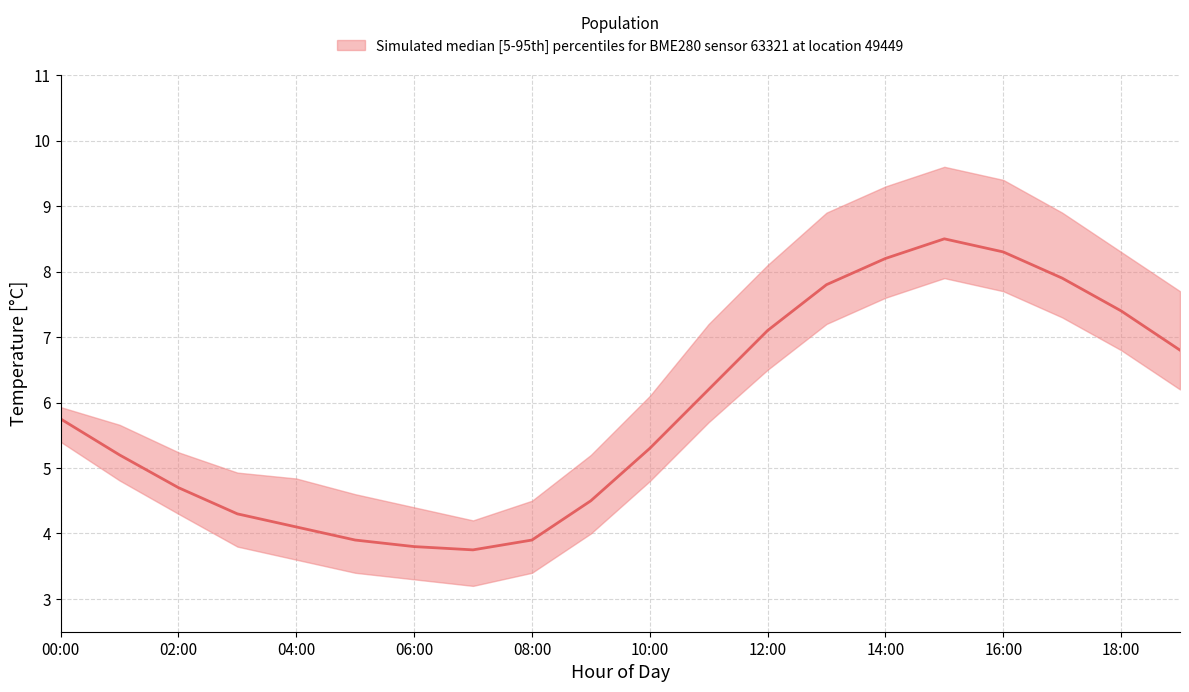

What is the difference between the maximum and minimum values in the temperature_median series?

4.8